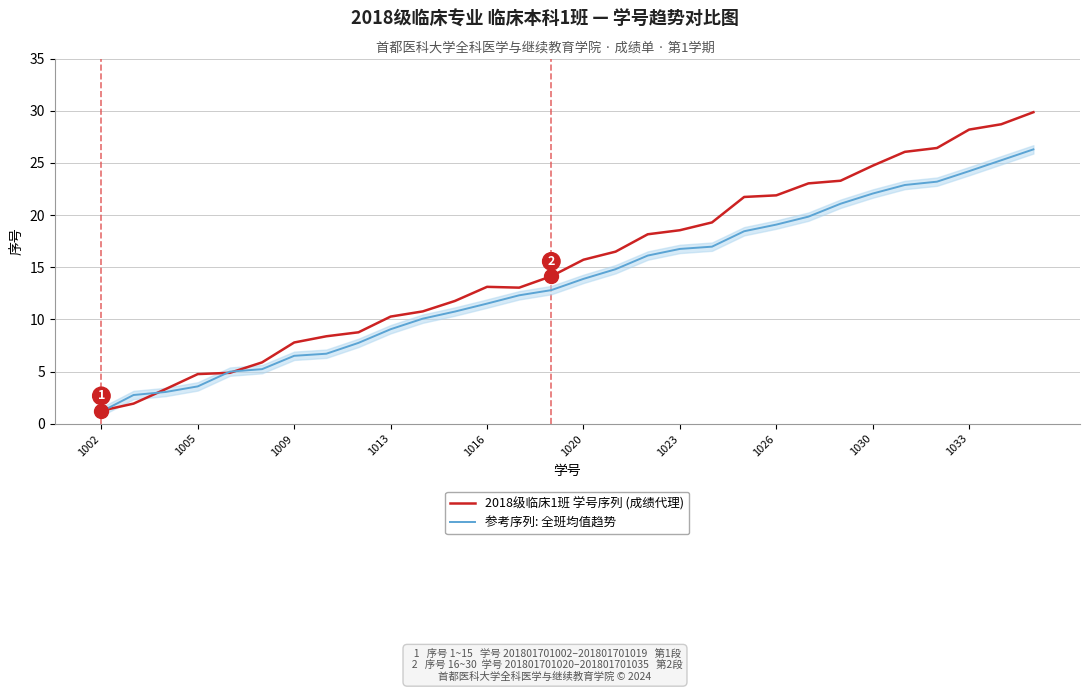

Where does the 2018级临床1班 学号序列 (成绩代理) series first go above 15?

1020